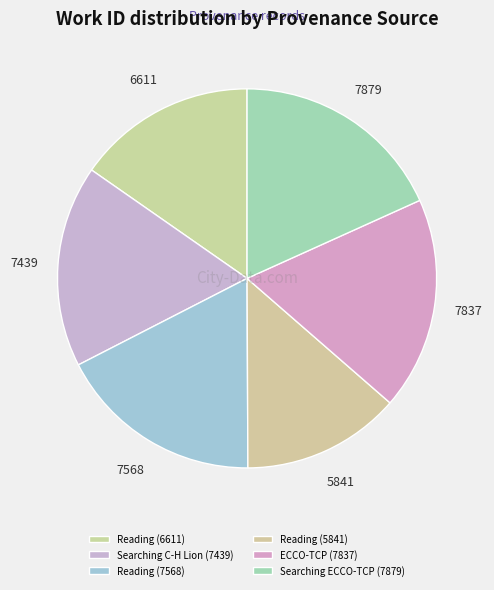

Rank the categories by value from highest to lowest.

Searching ECCO-TCP (7879), ECCO-TCP (7837), Reading (7568), Searching C-H Lion (7439), Reading (6611), Reading (5841)